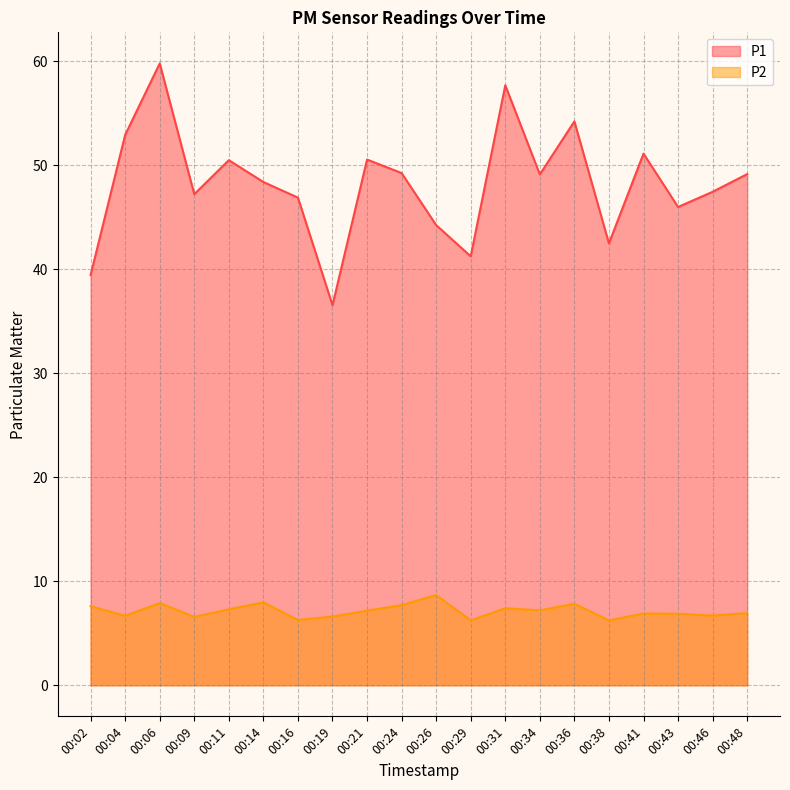

What is the sum of the P1 values at 00:21 and 00:16?

97.4